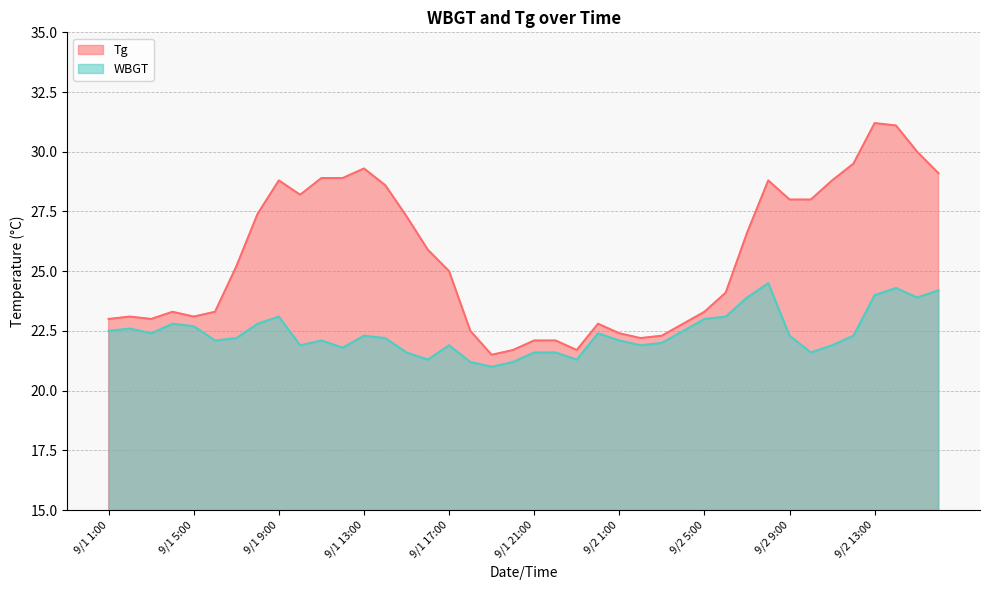

Reading left to right, transcribe all the data shown in this chart.

Tg: 9/1 1:00=23.0	9/1 2:00=23.1	9/1 3:00=23.0	9/1 4:00=23.3	9/1 5:00=23.1	9/1 6:00=23.3	9/1 7:00=25.2	9/1 8:00=27.4	9/1 9:00=28.8	9/1 10:00=28.2	9/1 11:00=28.9	9/1 12:00=28.9	9/1 13:00=29.3	9/1 14:00=28.6	9/1 15:00=27.3	9/1 16:00=25.9	9/1 17:00=25.0	9/1 18:00=22.5	9/1 19:00=21.5	9/1 20:00=21.7	9/1 21:00=22.1	9/1 22:00=22.1	9/1 23:00=21.7	9/1 24:00=22.8	9/2 1:00=22.4	9/2 2:00=22.2	9/2 3:00=22.3	9/2 4:00=22.8	9/2 5:00=23.3	9/2 6:00=24.1	9/2 7:00=26.6	9/2 8:00=28.8	9/2 9:00=28.0	9/2 10:00=28.0	9/2 11:00=28.8	9/2 12:00=29.5	9/2 13:00=31.2	9/2 14:00=31.1	9/2 15:00=30.0	9/2 16:00=29.1
WBGT: 9/1 1:00=22.5	9/1 2:00=22.6	9/1 3:00=22.4	9/1 4:00=22.8	9/1 5:00=22.7	9/1 6:00=22.1	9/1 7:00=22.2	9/1 8:00=22.8	9/1 9:00=23.1	9/1 10:00=21.9	9/1 11:00=22.1	9/1 12:00=21.8	9/1 13:00=22.3	9/1 14:00=22.2	9/1 15:00=21.6	9/1 16:00=21.3	9/1 17:00=21.9	9/1 18:00=21.2	9/1 19:00=21.0	9/1 20:00=21.2	9/1 21:00=21.6	9/1 22:00=21.6	9/1 23:00=21.3	9/1 24:00=22.4	9/2 1:00=22.1	9/2 2:00=21.9	9/2 3:00=22.0	9/2 4:00=22.5	9/2 5:00=23.0	9/2 6:00=23.1	9/2 7:00=23.9	9/2 8:00=24.5	9/2 9:00=22.3	9/2 10:00=21.6	9/2 11:00=21.9	9/2 12:00=22.3	9/2 13:00=24.0	9/2 14:00=24.3	9/2 15:00=23.9	9/2 16:00=24.2